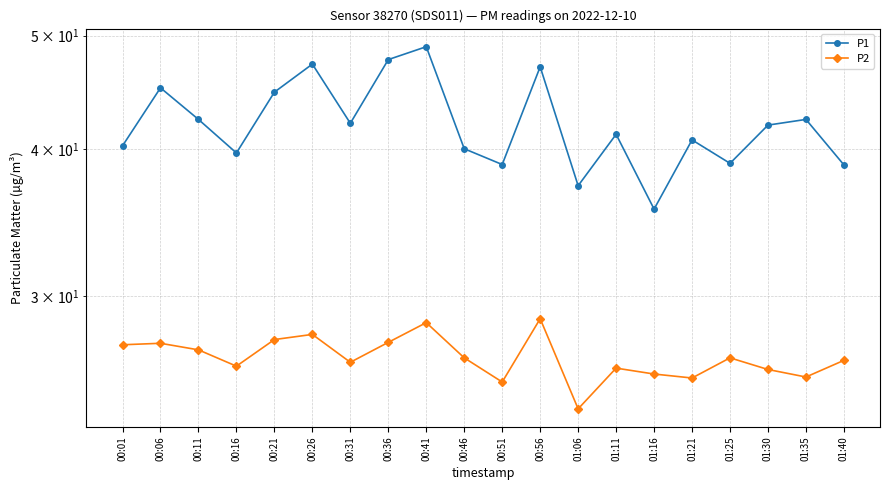

List the labels in order of P2 value, smallest first.

01:06, 00:51, 01:21, 01:35, 01:16, 01:30, 01:11, 00:16, 00:31, 01:40, 00:46, 01:25, 00:11, 00:01, 00:06, 00:36, 00:21, 00:26, 00:41, 00:56